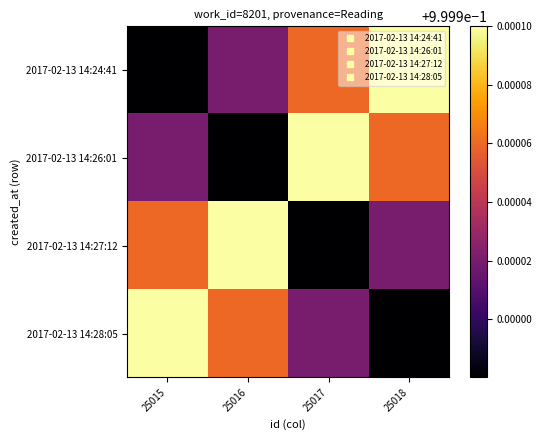

At which category is the sum across all series the highest?

25015